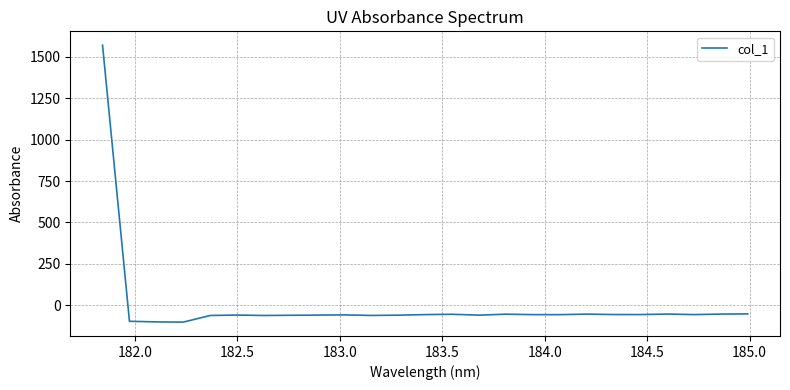

What is the difference between the maximum and minimum values?

1669.7